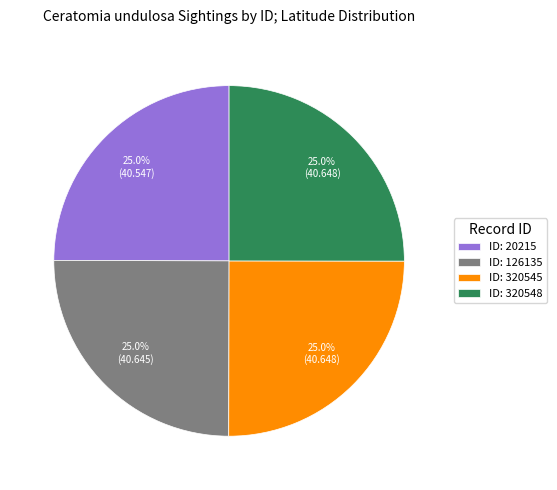

Approximately how many times larger is the value at ID: 320548 compared to ID: 320545?

1.0